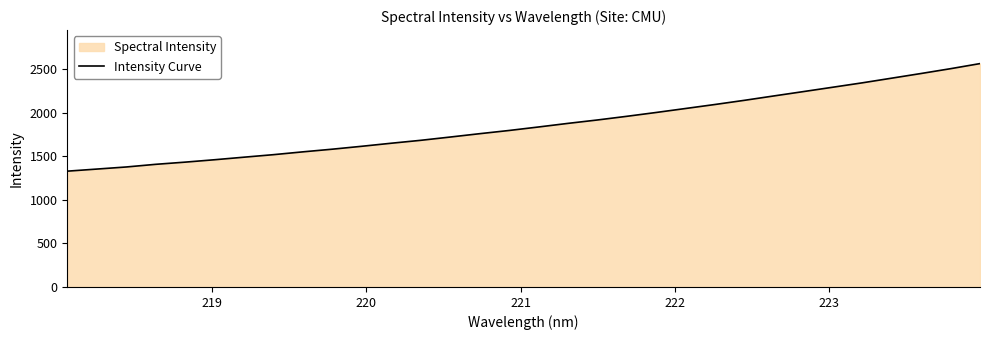

What is the difference between the maximum and minimum values?

1234.7